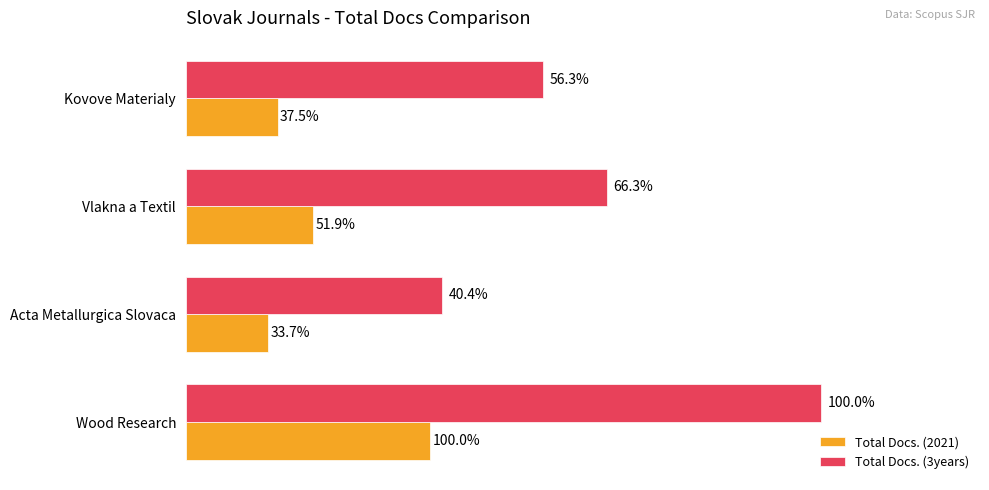

Reading left to right, transcribe all the data shown in this chart.

Total Docs. (2021): 39	54	35	104
Total Docs. (3years): 152	179	109	270